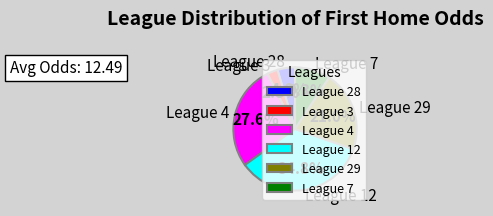

How many segments does this pie chart have?

6